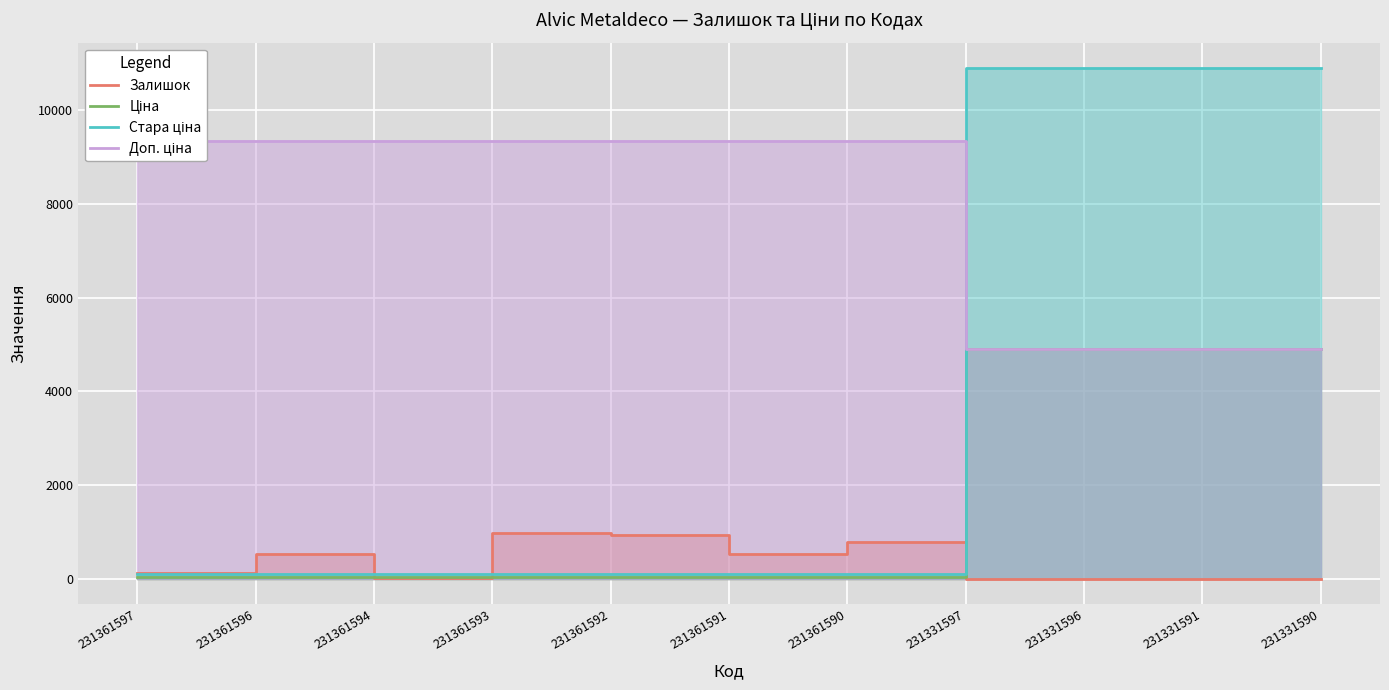

Which series has the largest range (max minus min)?

Стара ціна